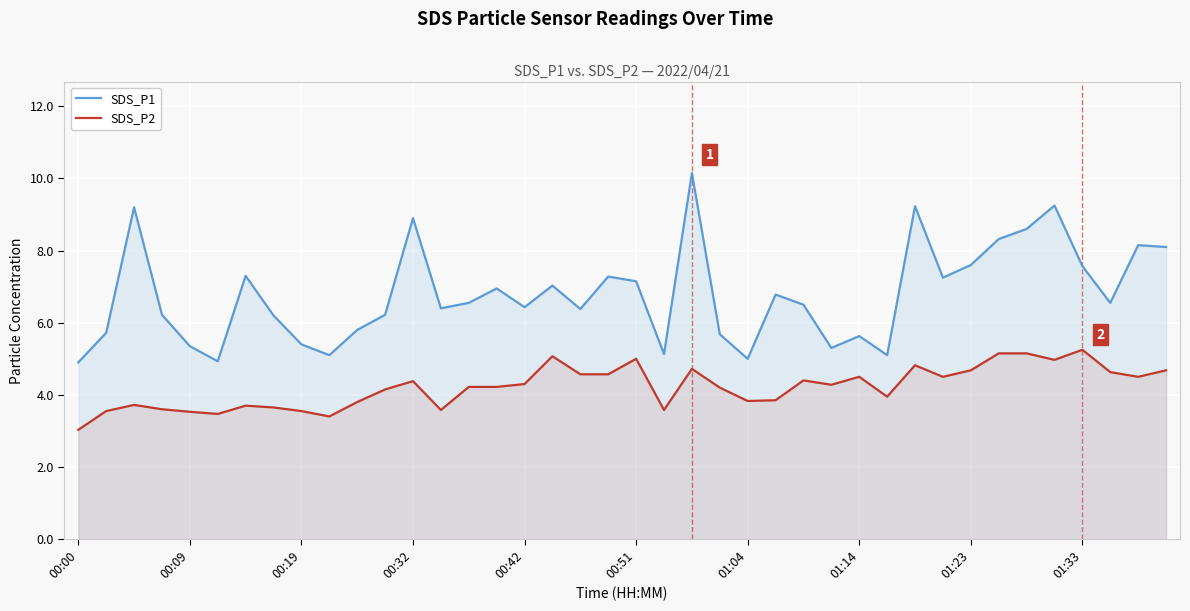

True or false: SDS_P2 and SDS_P1 intersect in this chart.

False